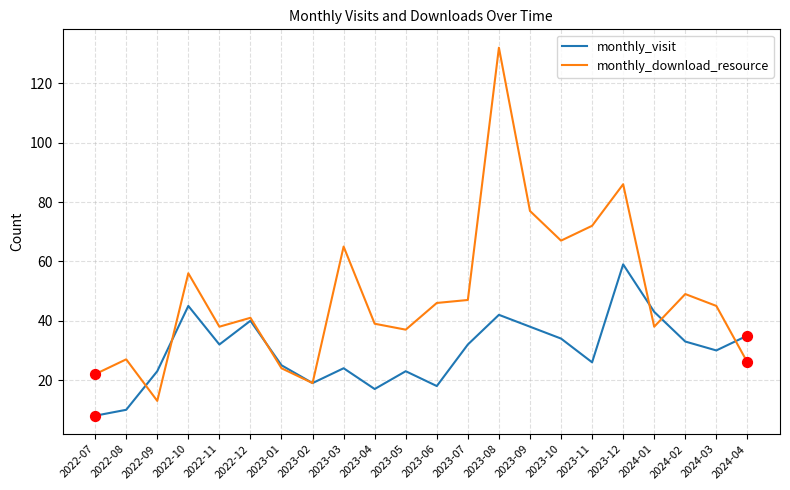

Which series has the largest range (max minus min)?

monthly_download_resource